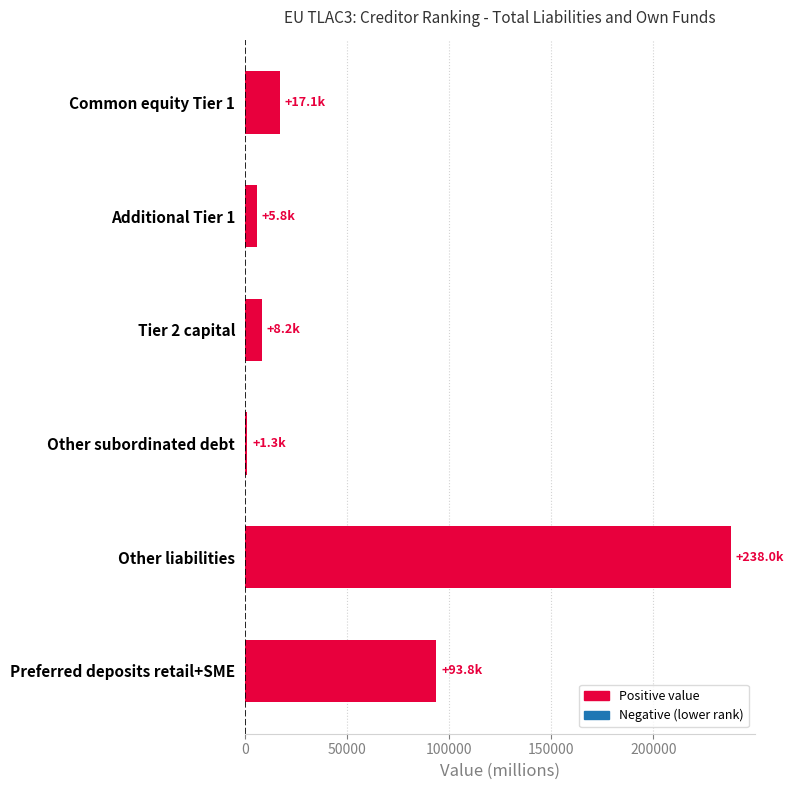

Are the bars horizontal?

Yes